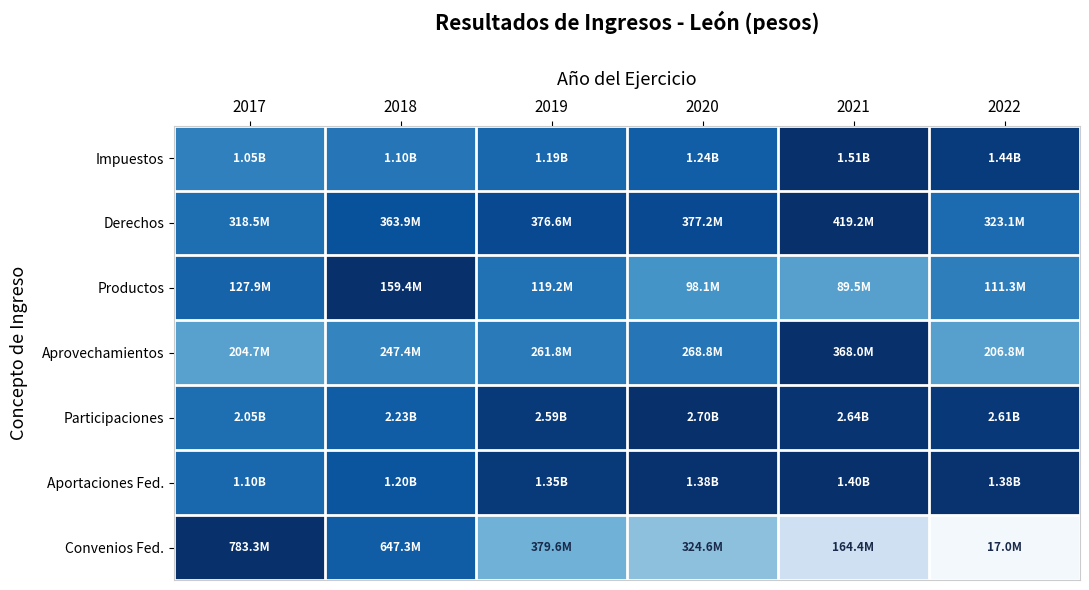

Which series changed the most between 2017 and 2021?

Convenios Fed.